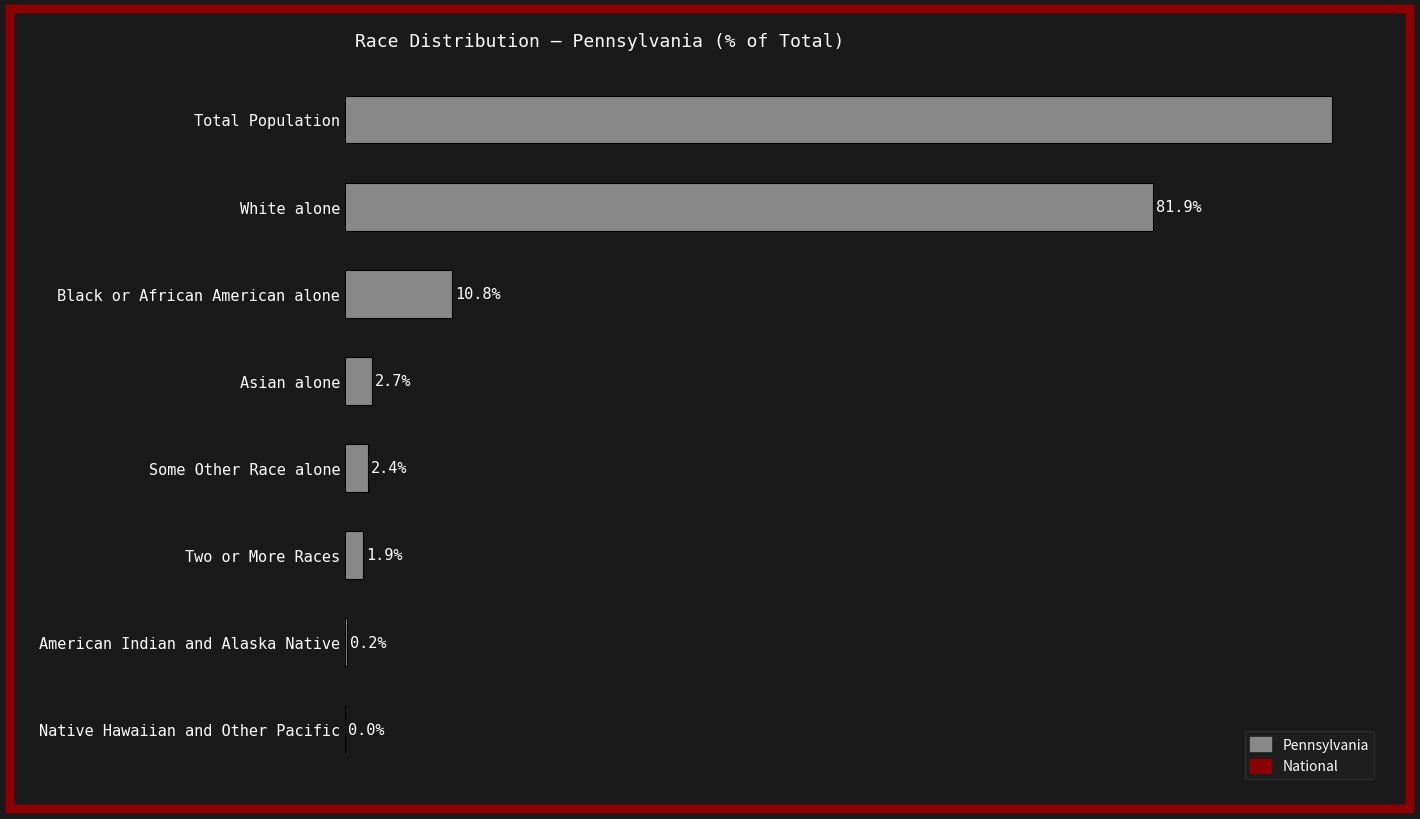

At which label is the value closest to 50?

White alone